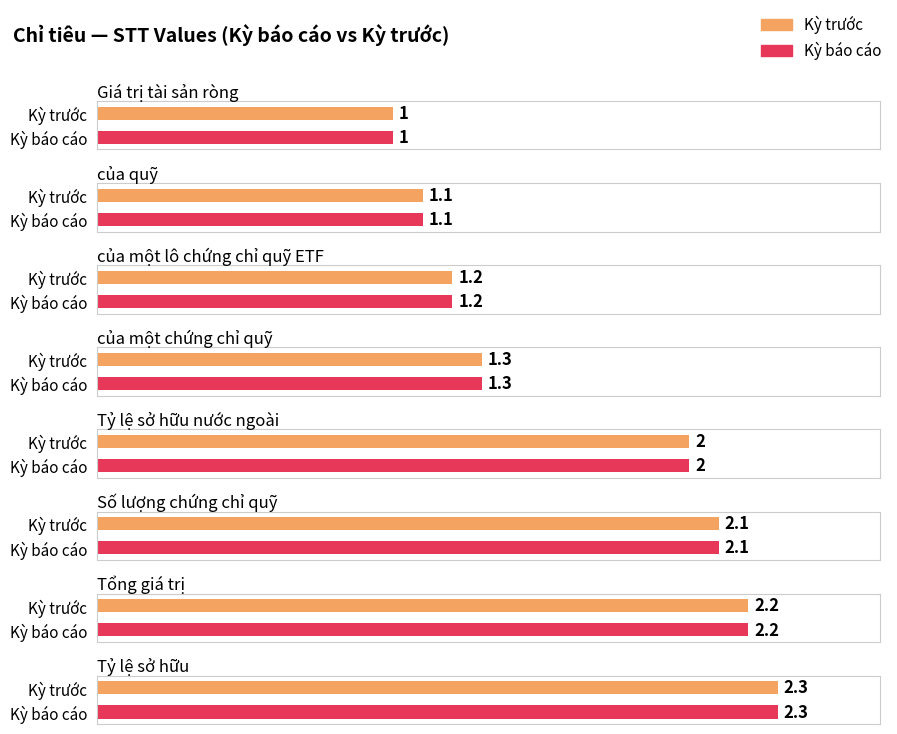

What is the difference between the Kỳ trước values at của quỹ and của một chứng chỉ quỹ?

0.2